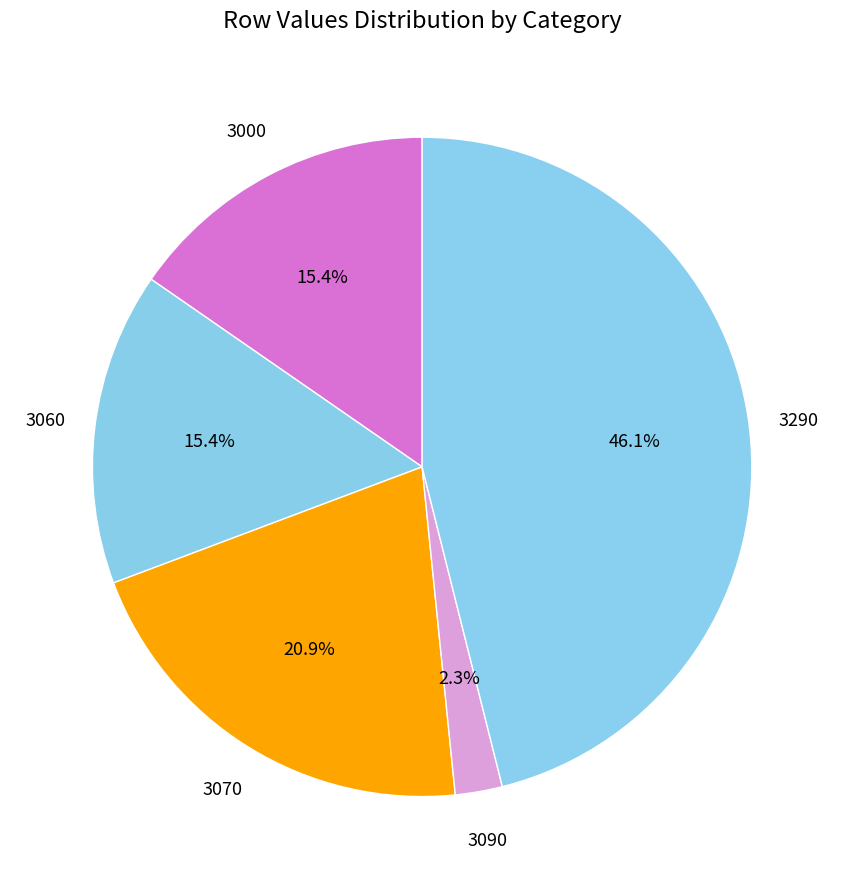

Is the sum of 3290 and 3090 greater than half?

No